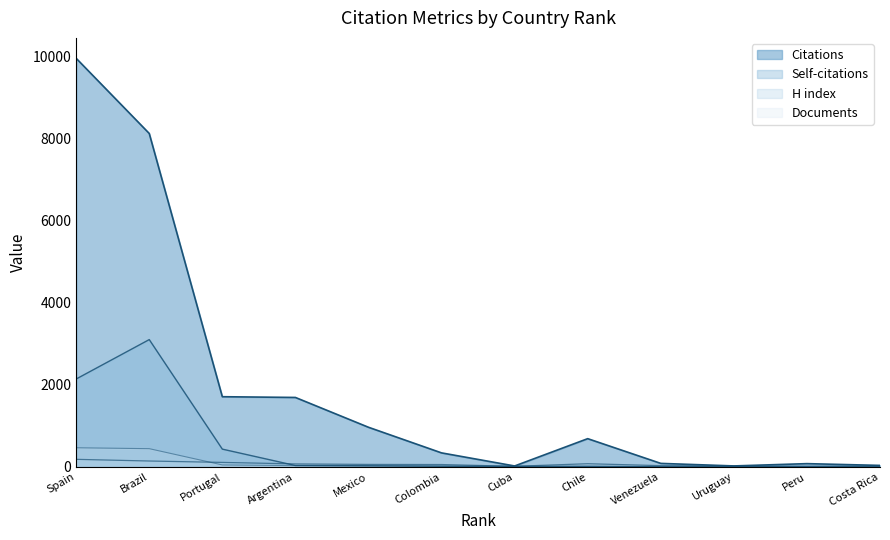

How many values in the Self-citations series exceed 14?

5